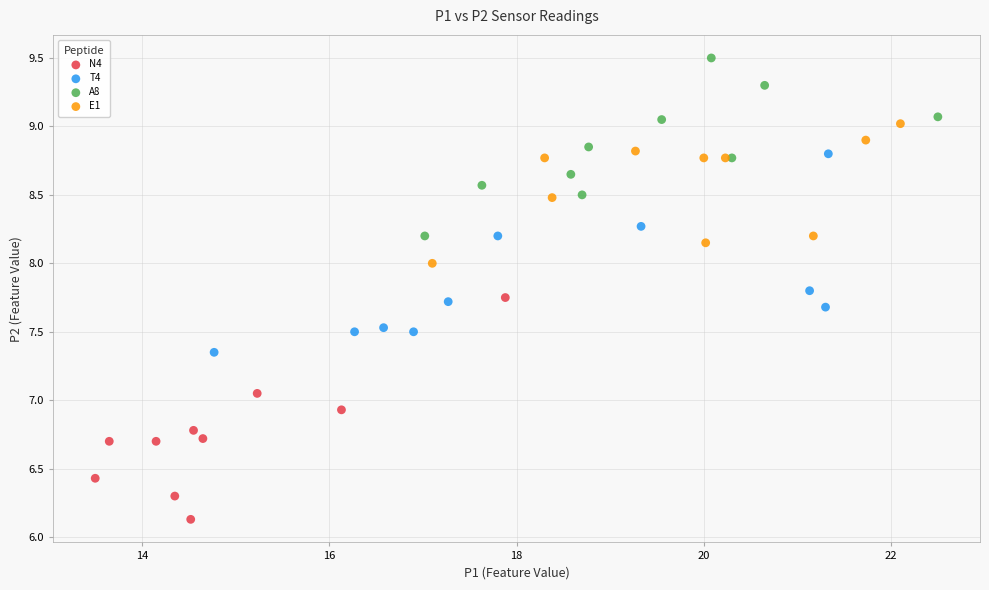

Which series has the largest Y range (max minus min)?

N4